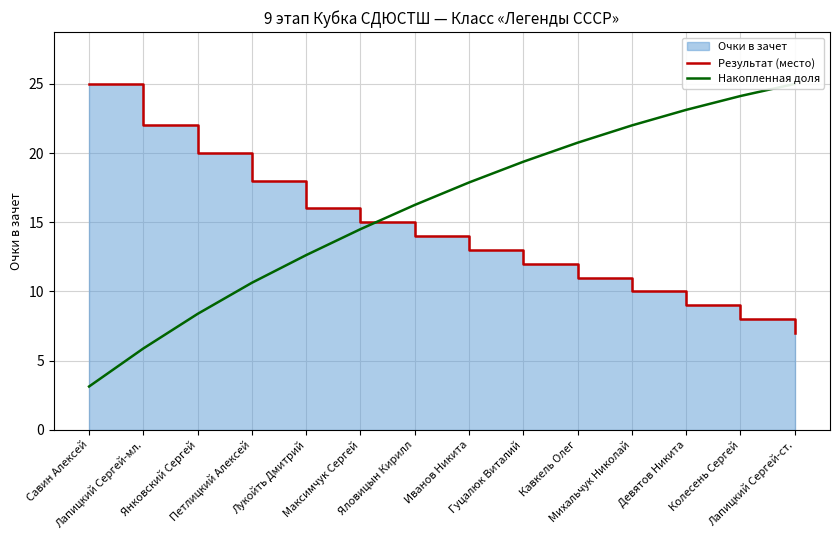

Where do Накопленная доля and Результат (место) first cross each other?

Максимчук Сергей and Яловицын Кирилл